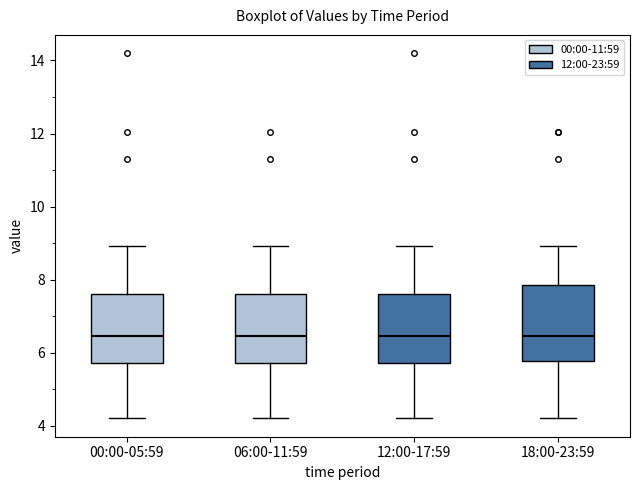

Reading left to right, read every box against the y-axis: the position of its median line, the range the box covers, and the ends of its whiskers. The values are not printed on the chart, so give them approximately, as read against the axis.

00:00-05:59: median 6.4, box 5.8 to 7.6, whiskers 4.2 to 9.0
06:00-11:59: median 6.4, box 5.8 to 7.6, whiskers 4.2 to 9.0
12:00-17:59: median 6.4, box 5.8 to 7.6, whiskers 4.2 to 9.0
18:00-23:59: median 6.4, box 5.8 to 7.8, whiskers 4.2 to 9.0